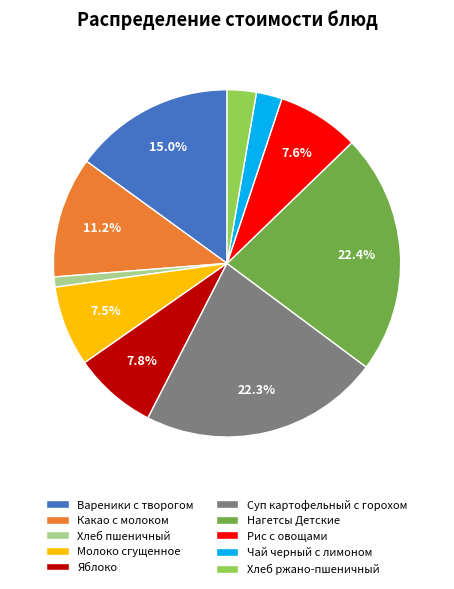

What percentage is NOT represented by Яблоко?

92.2%